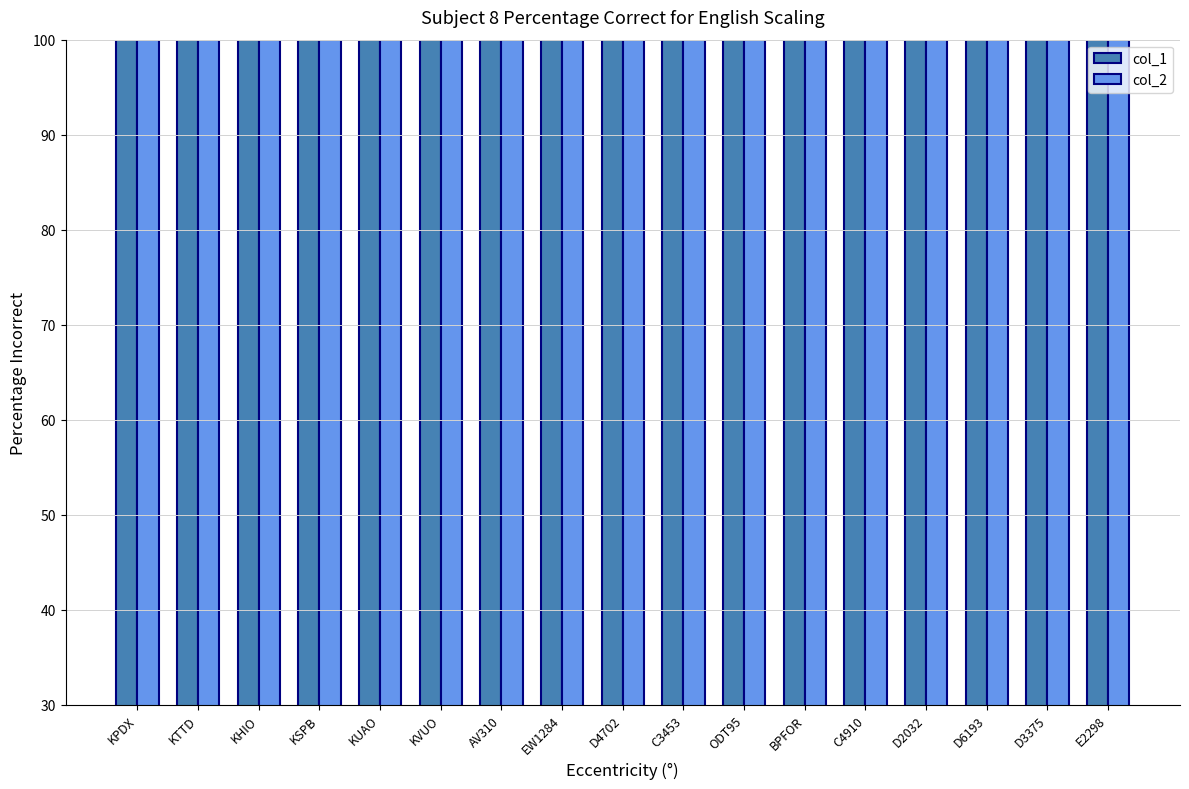

How many bars are there in each group?

2